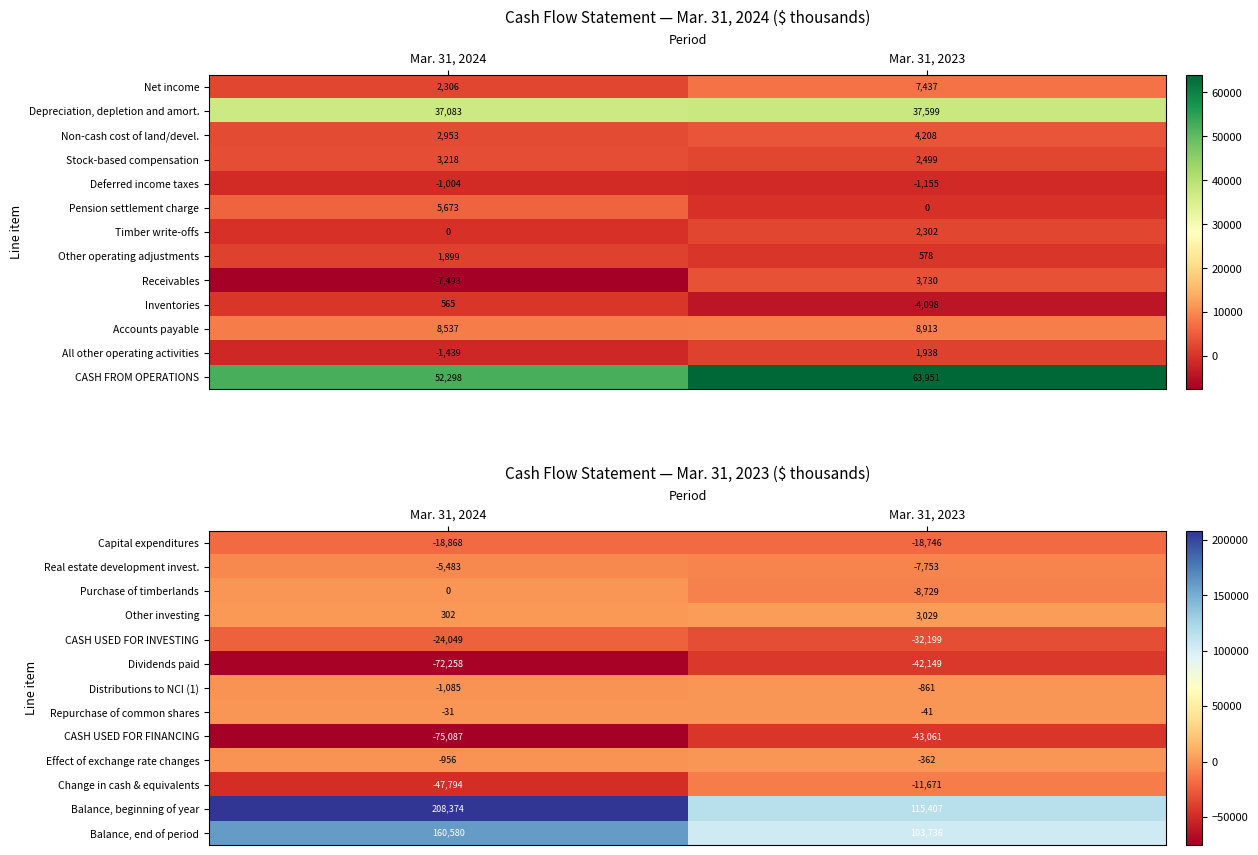

List the labels in order of Dividends paid value, smallest first.

Mar. 31, 2024, Mar. 31, 2023